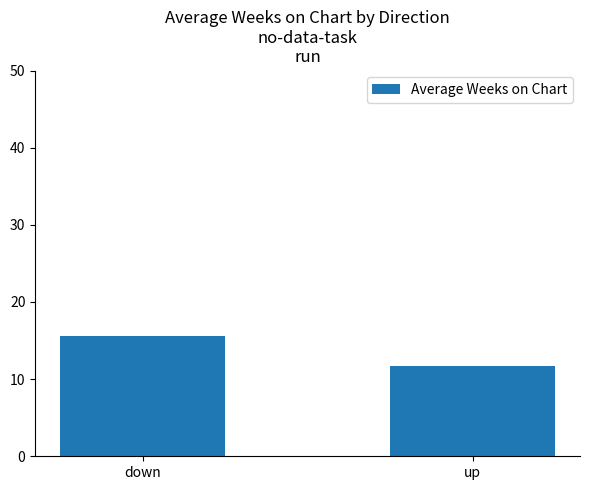

Where does the data first go above 15?

down